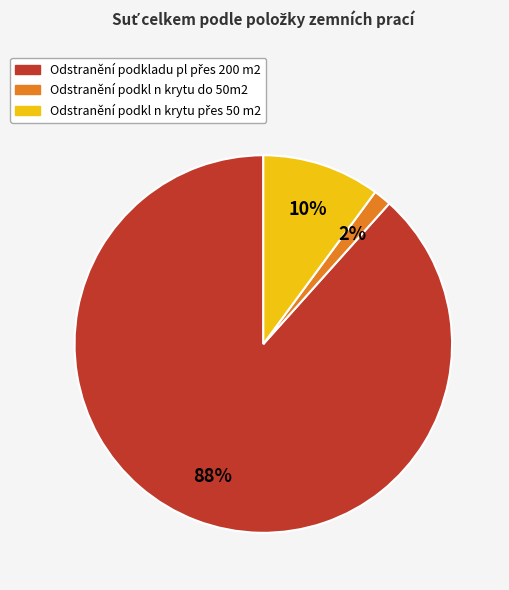

Does any single category account for the majority?

Yes